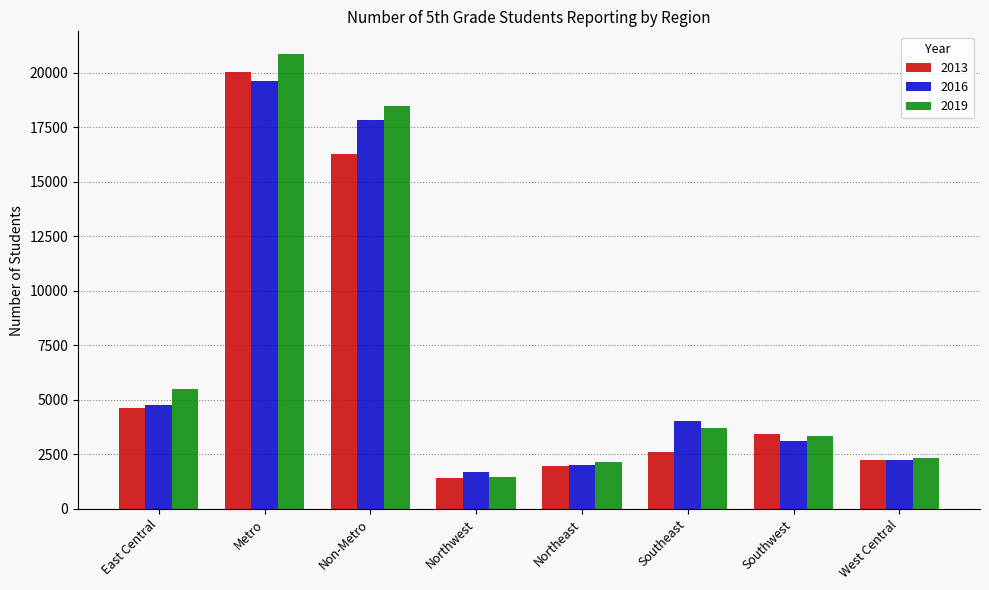

At which label is 2016 closest to 10642?

East Central